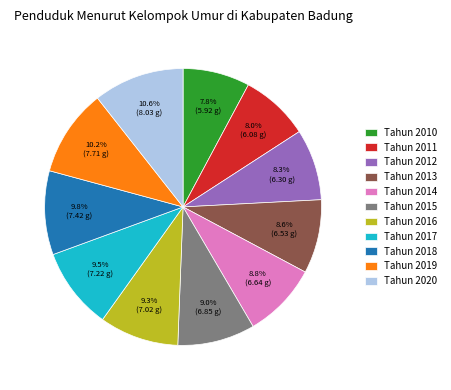

Is Tahun 2018 the majority of the pie?

No